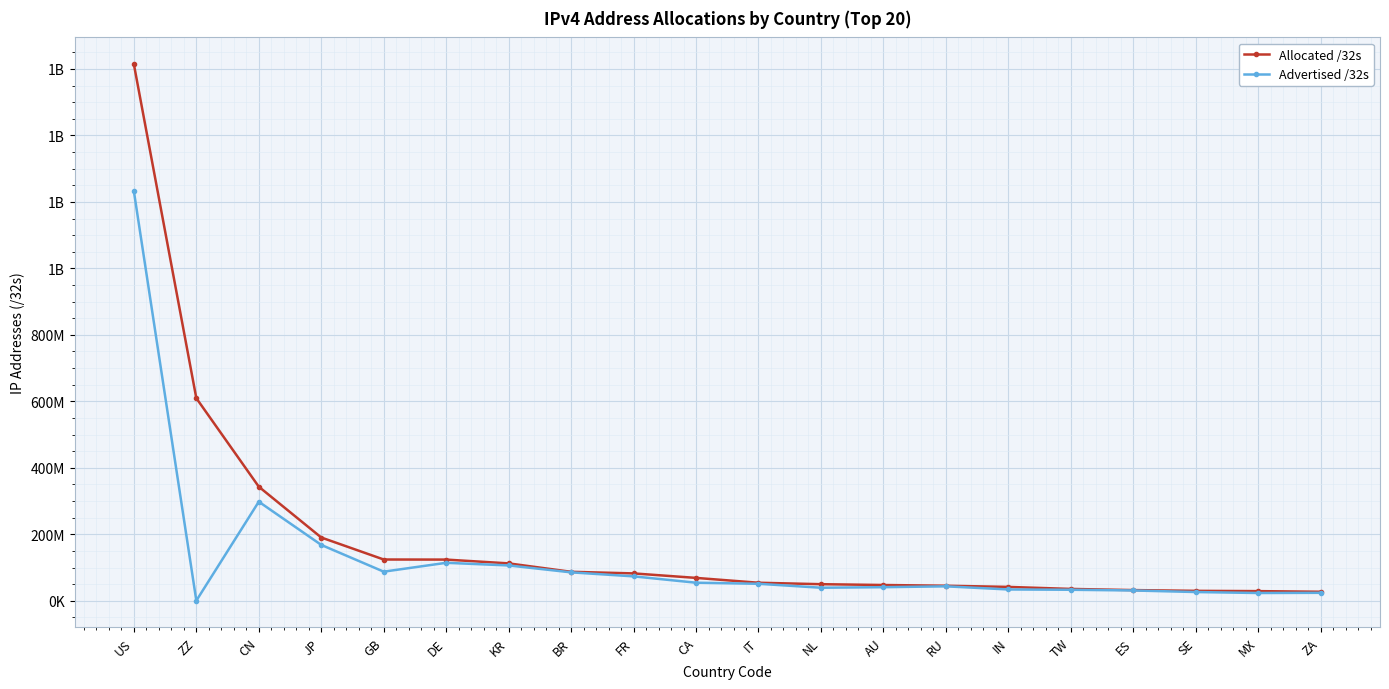

Does the chart have visible grid lines?

Yes